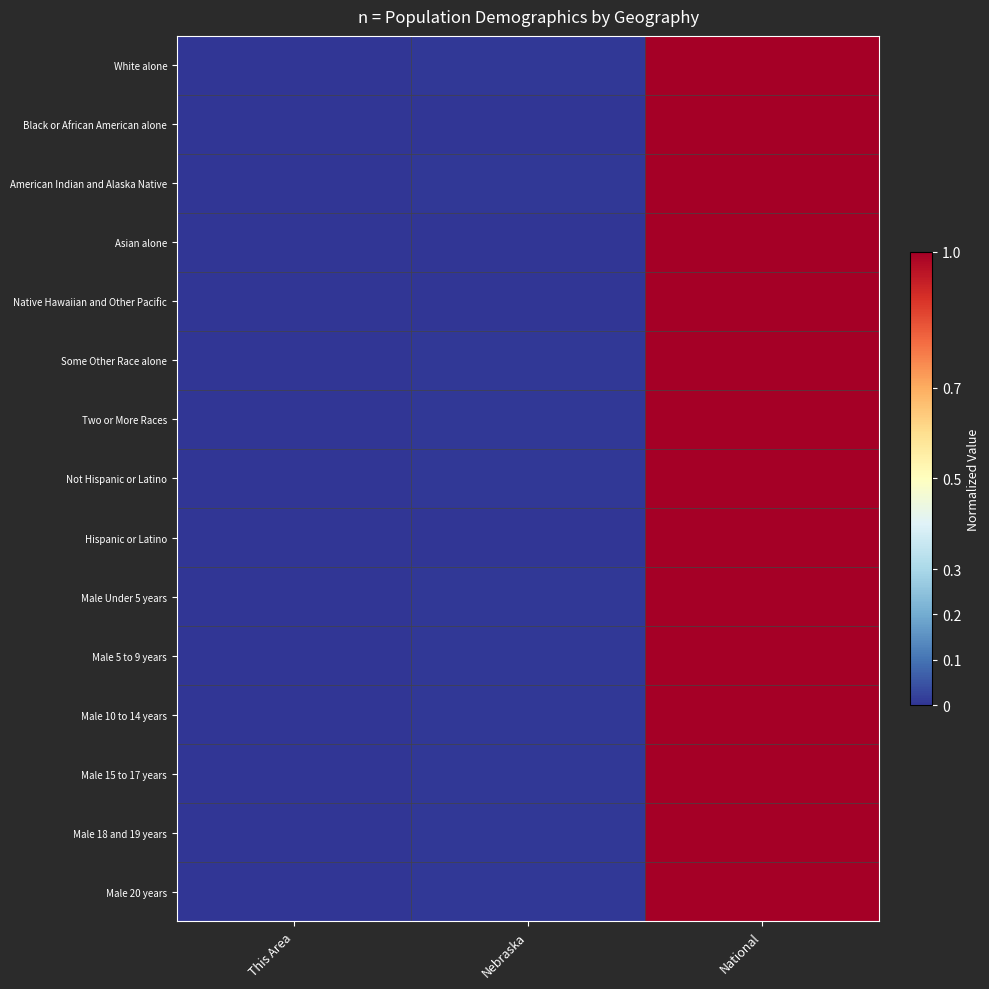

Which series changed the most between Nebraska and National?

Black or African American alone